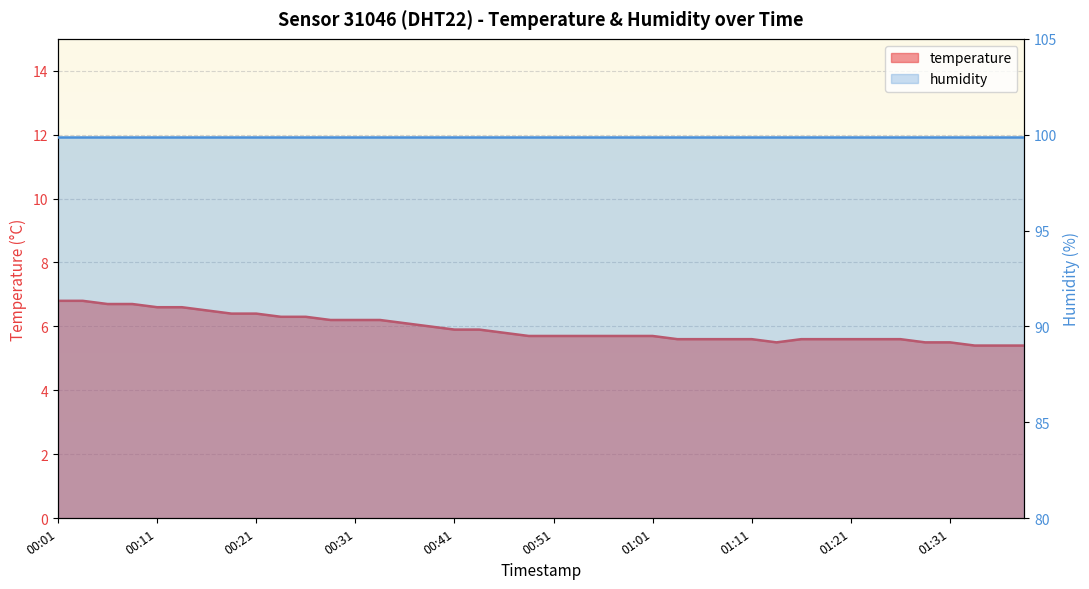

True or false: the data shows 5.6 at 01:16.

True